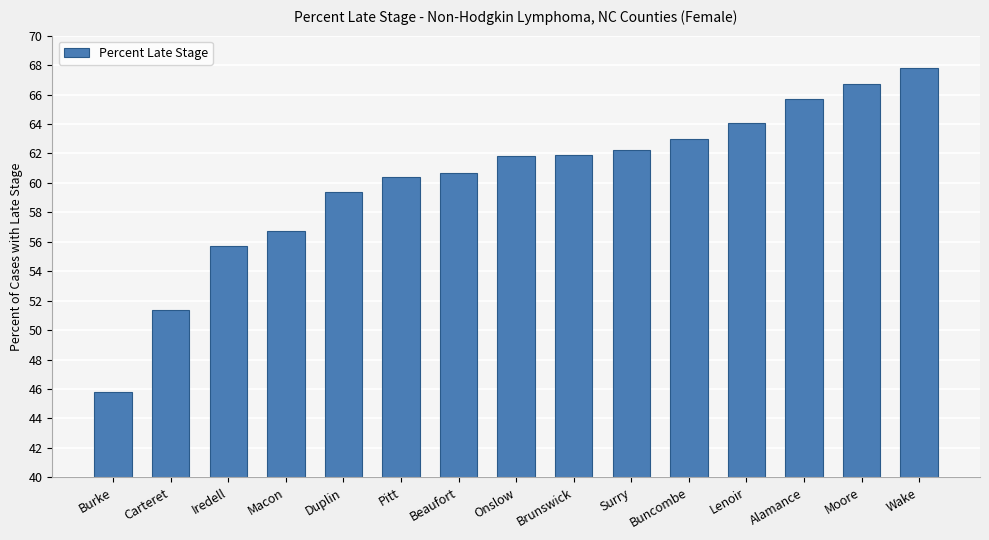

What value does the data have at Onslow?

61.8